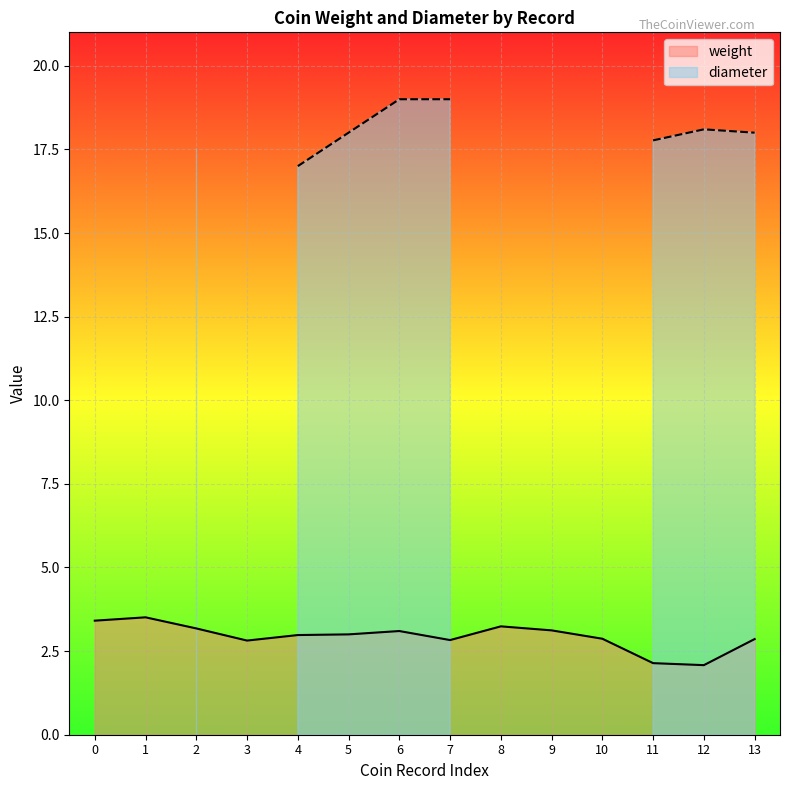

What is the highest value of the weight series?

3.5